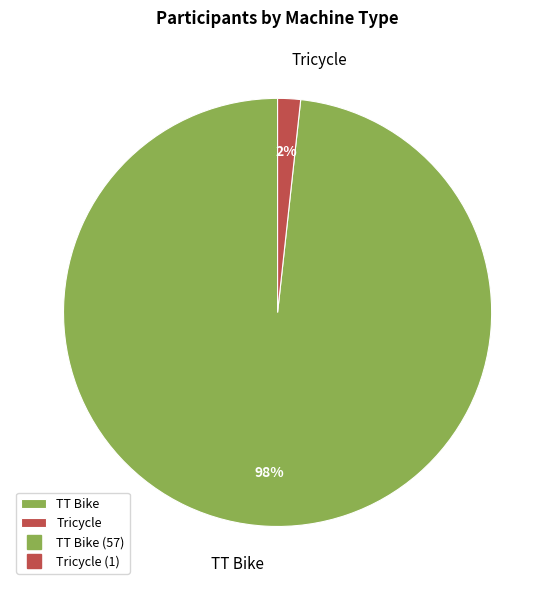

Is it true that Tricycle is 2% of the pie?

True